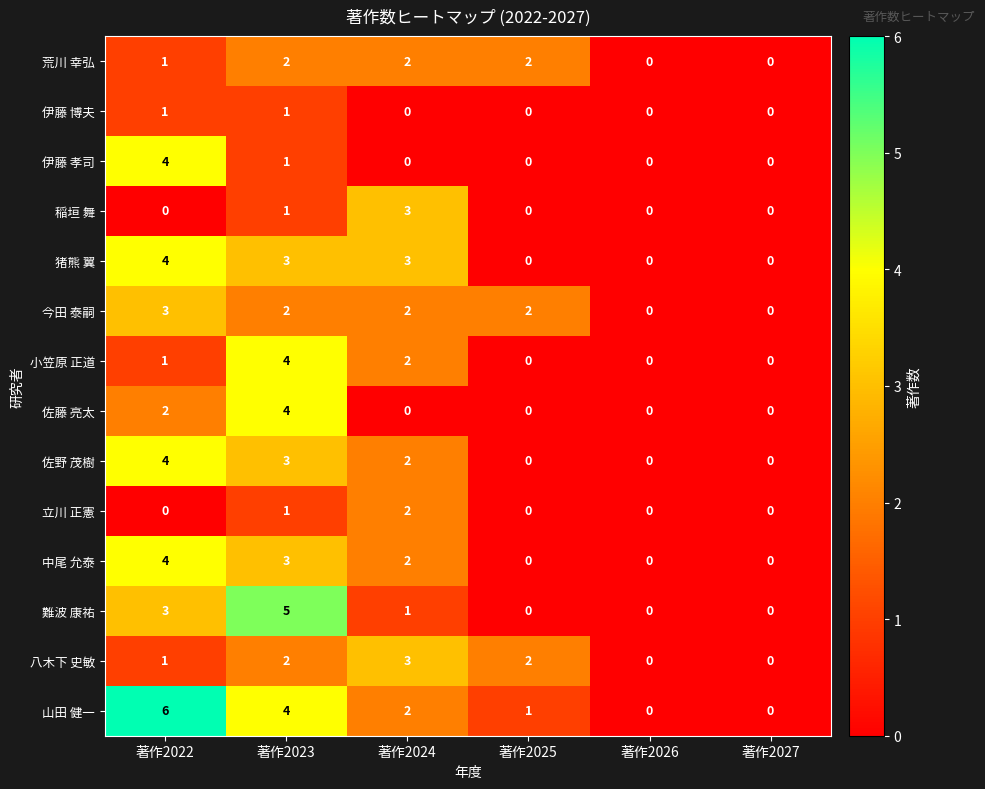

Which series has the largest total across all categories?

山田 健一